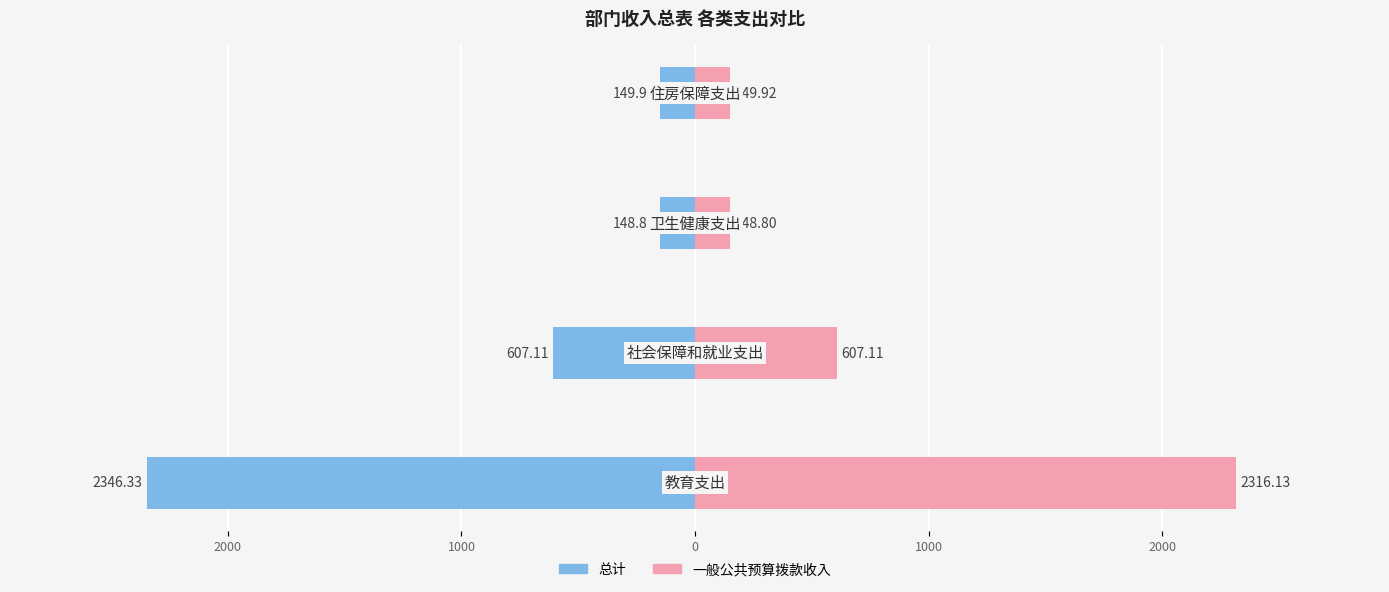

Reading left to right, extract all data points from this chart.

总计: -2346.3	-607.1	-148.8	-149.9
一般公共预算拨款收入: 2316.1	607.1	148.8	149.9